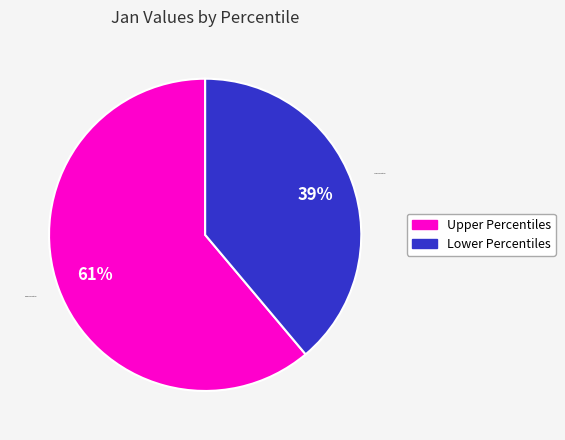

Is there any slice that represents more than half of the pie?

Yes